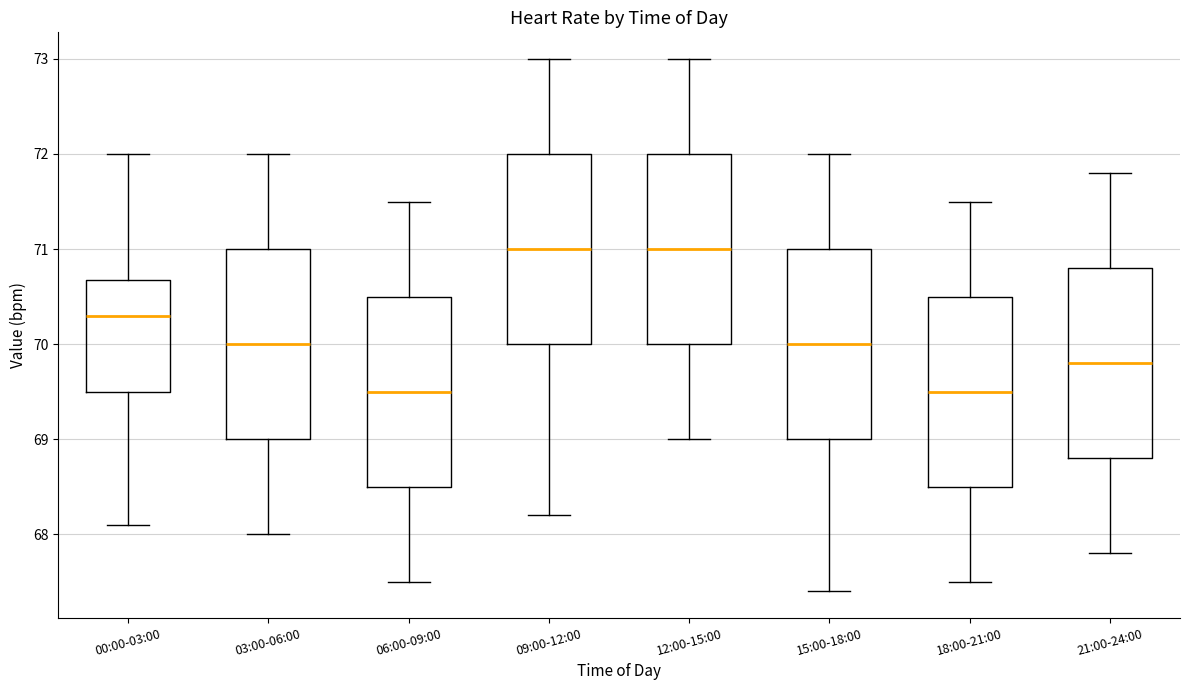

Reading left to right, read every box against the y-axis: the position of its median line, the range the box covers, and the ends of its whiskers. The values are not printed on the chart, so give them approximately, as read against the axis.

00:00-03:00: median 70.3, box 69.5 to 70.7, whiskers 68.1 to 72.0
03:00-06:00: median 70.0, box 69.0 to 71.0, whiskers 68.0 to 72.0
06:00-09:00: median 69.5, box 68.5 to 70.5, whiskers 67.5 to 71.5
09:00-12:00: median 71.0, box 70.0 to 72.0, whiskers 68.2 to 73.0
12:00-15:00: median 71.0, box 70.0 to 72.0, whiskers 69.0 to 73.0
15:00-18:00: median 70.0, box 69.0 to 71.0, whiskers 67.4 to 72.0
18:00-21:00: median 69.5, box 68.5 to 70.5, whiskers 67.5 to 71.5
21:00-24:00: median 69.8, box 68.8 to 70.8, whiskers 67.8 to 71.8